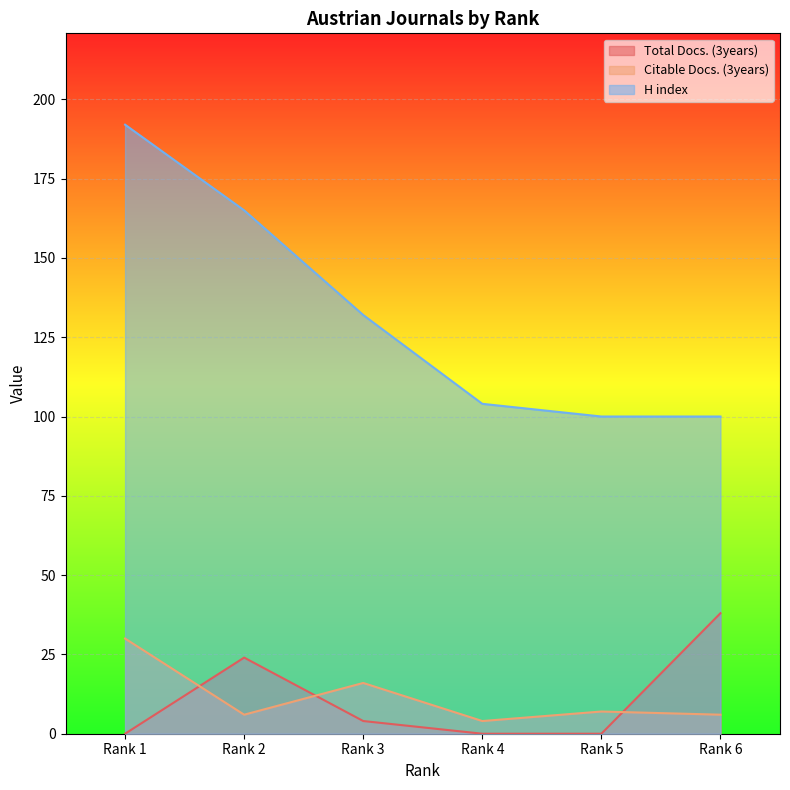

Where do Total Docs. (3years) and Citable Docs. (3years) first cross each other?

Rank 1 and Rank 2